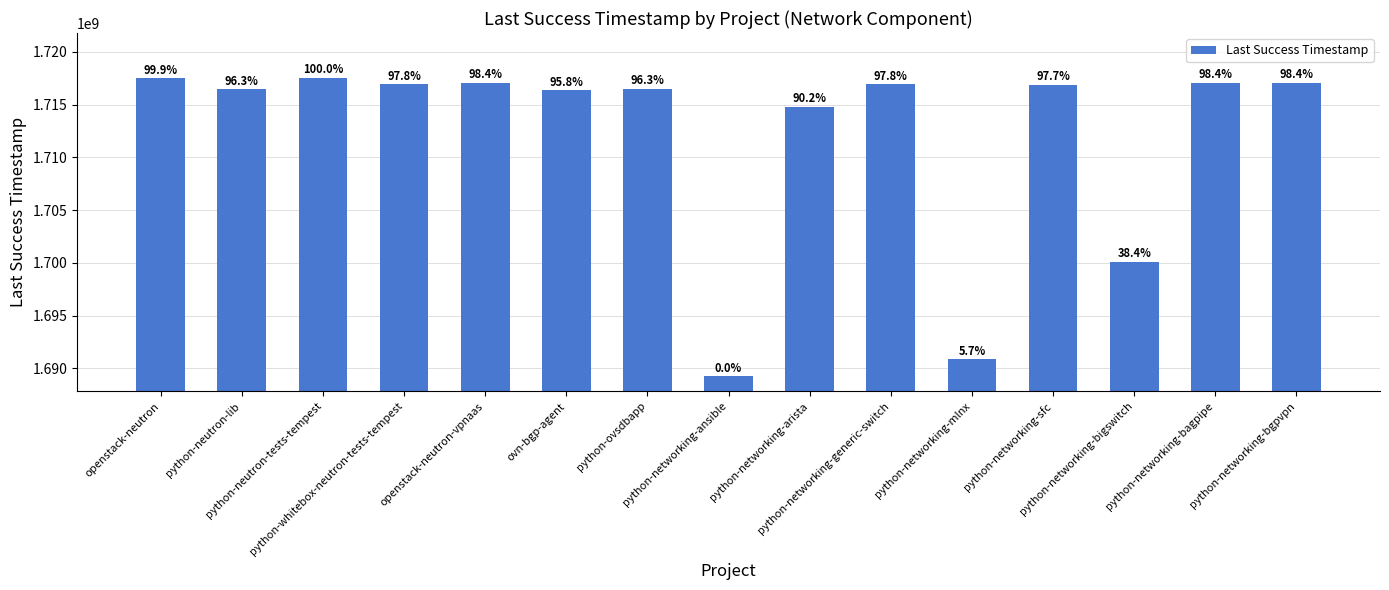

Are the bars horizontal?

No